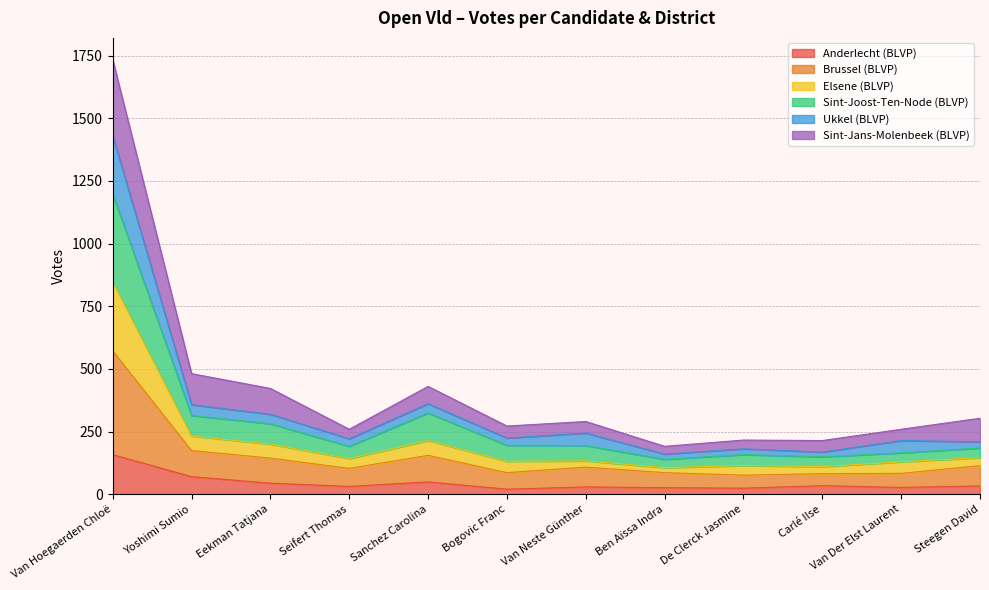

True or false: Sint-Joost-Ten-Node (BLVP) has more than 1 points higher than both neighbors.

True